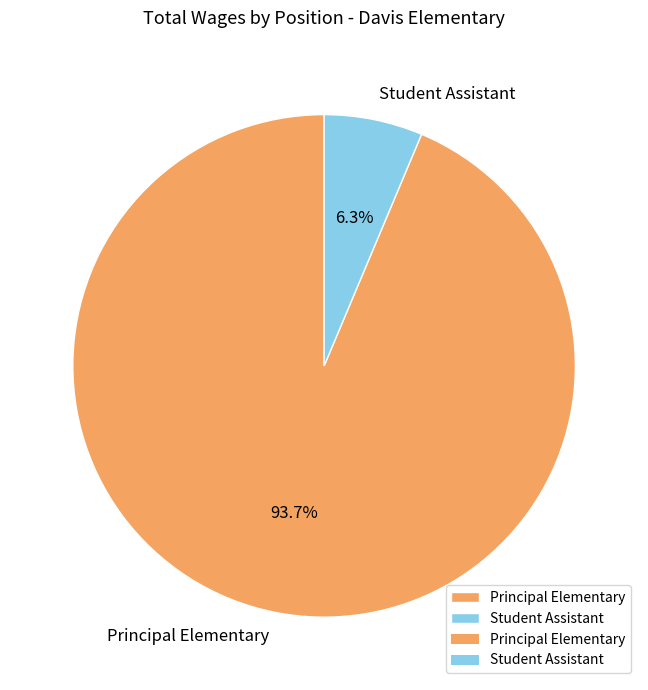

Which slice is the smallest?

Student Assistant